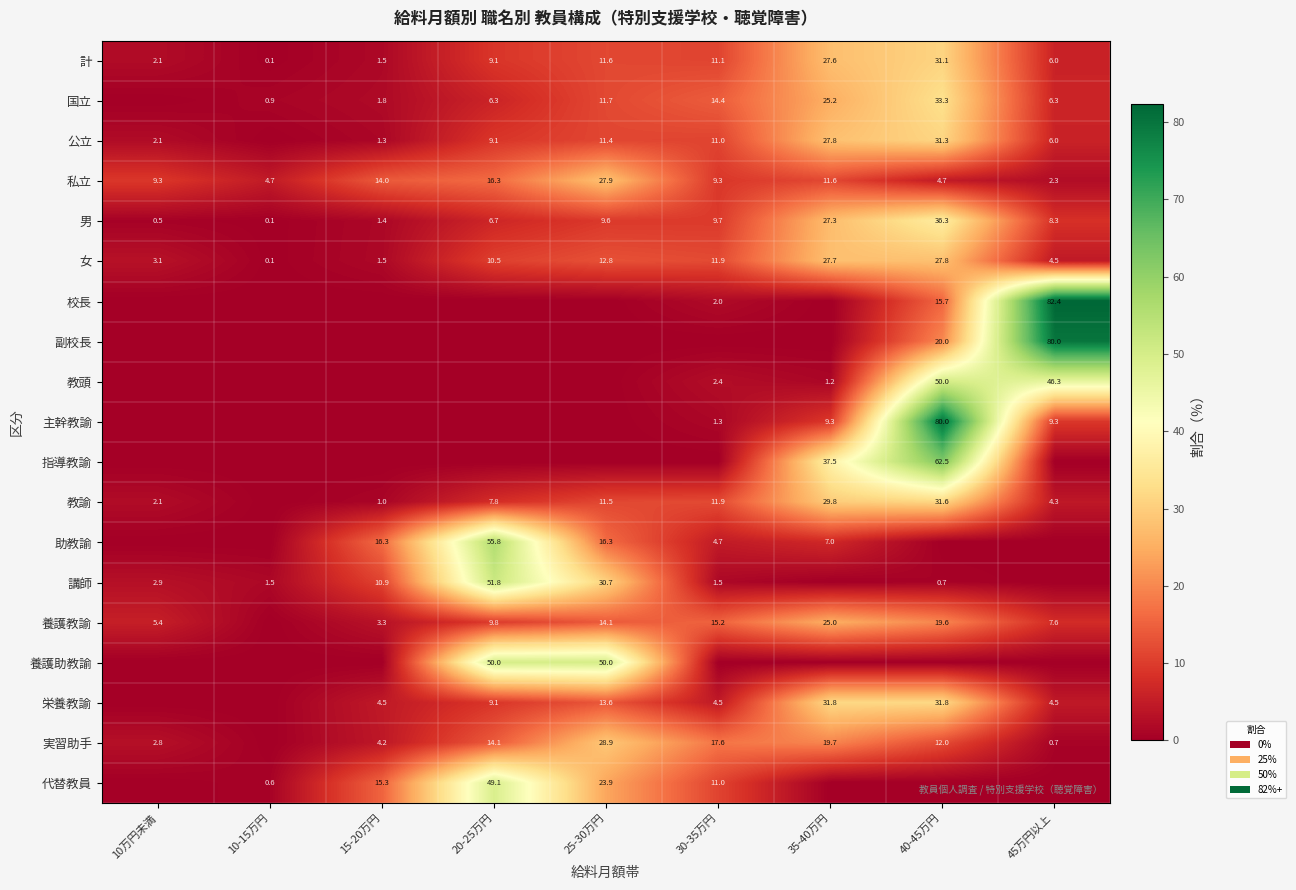

At which label does 計 first exceed 9?

20-25万円